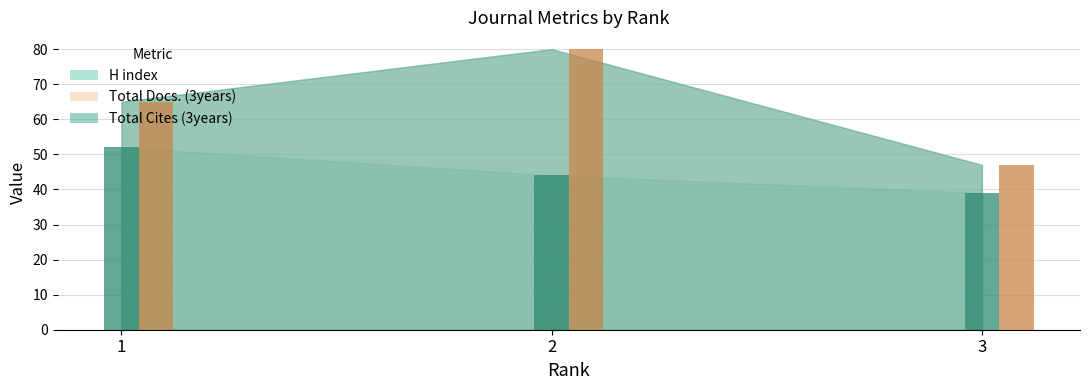

At which label does Total Docs. (3years) reach its peak?

2